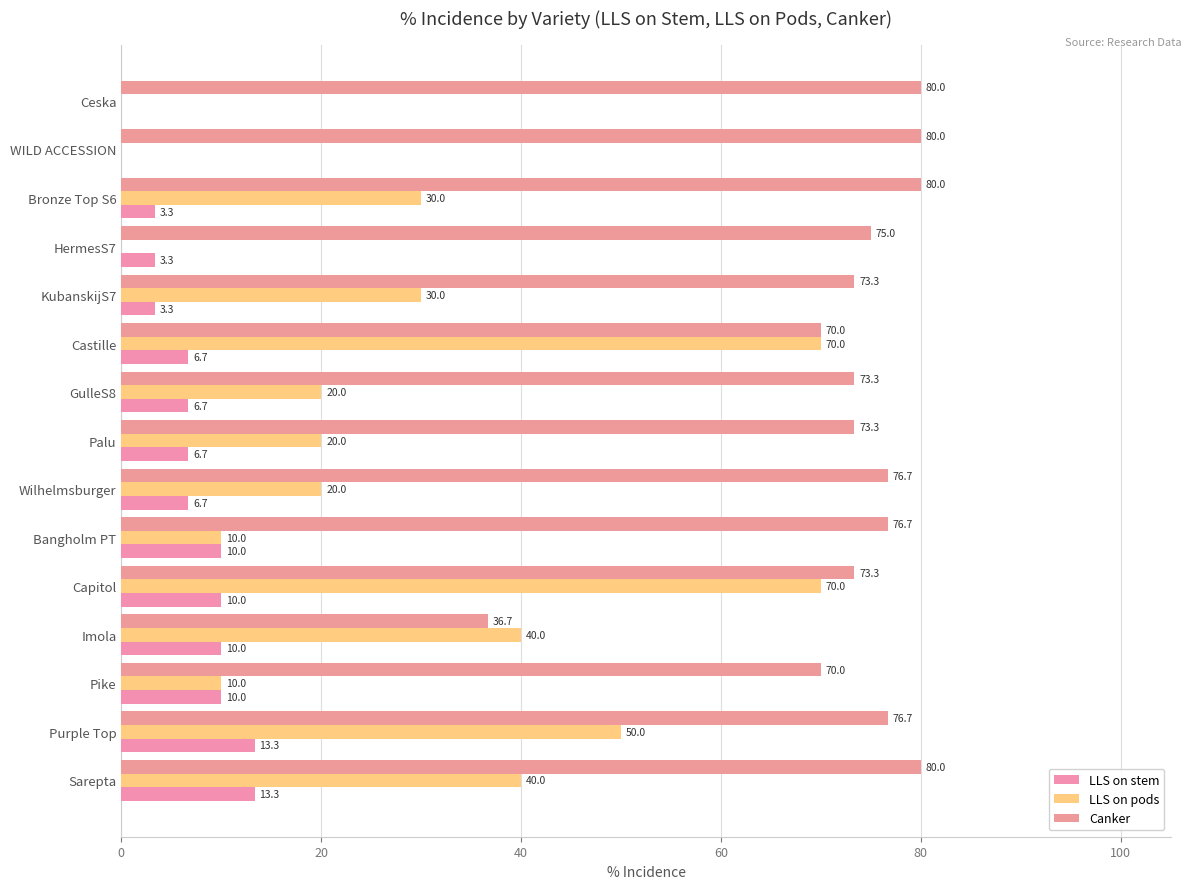

What is the maximum value for LLS on stem?

13.3